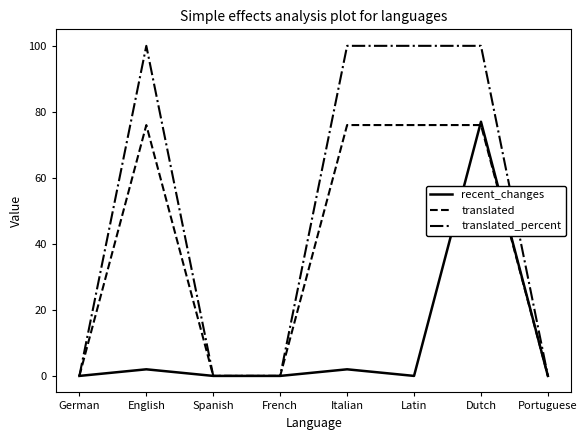

True or false: recent_changes has a value of -30 at Latin.

False